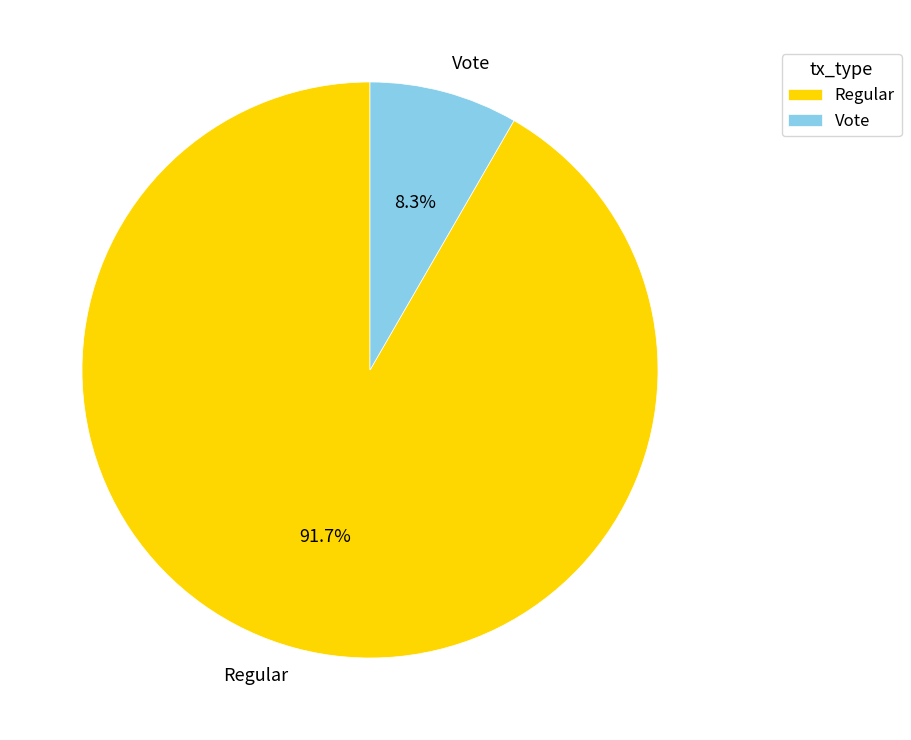

Approximately how many times larger is the value at Regular compared to Vote?

11.0